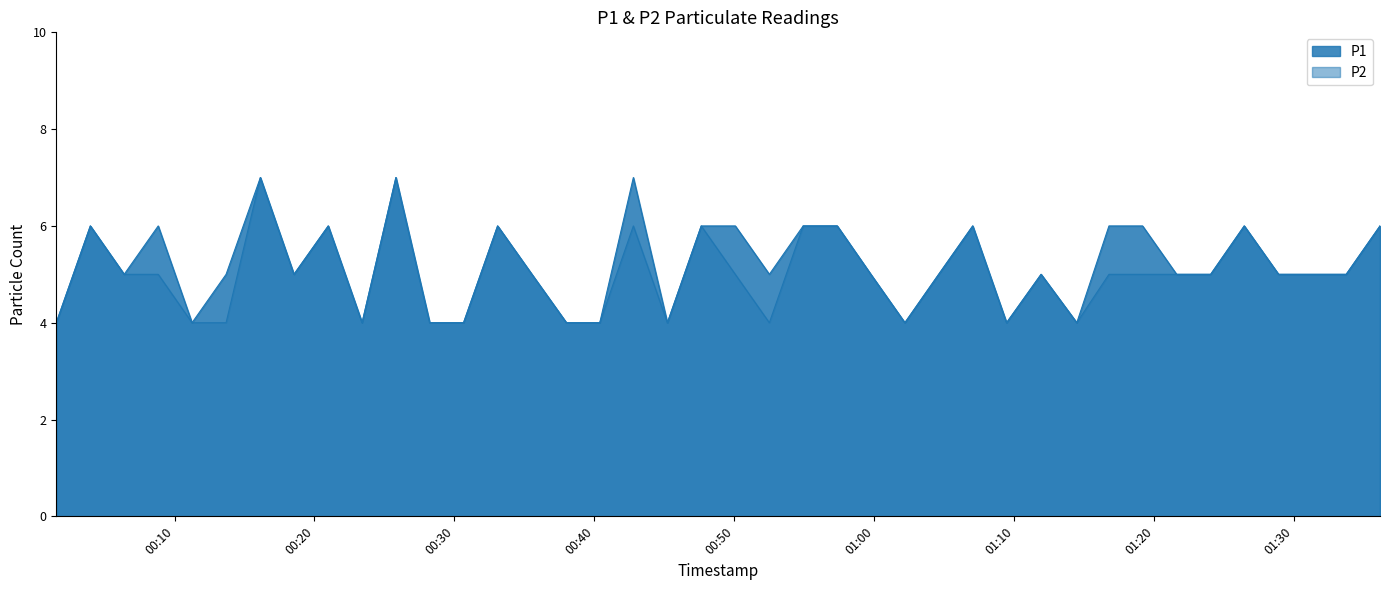

What is the label of the 5th point from the left?

2023-08-24T00:11:15